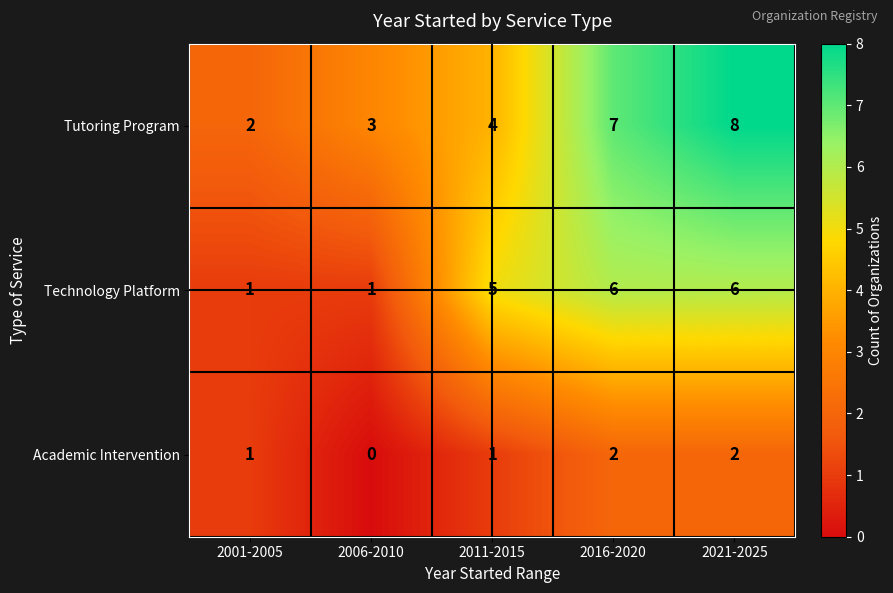

List the series in order of their overall mean, highest first.

Tutoring Program, Technology Platform, Academic Intervention